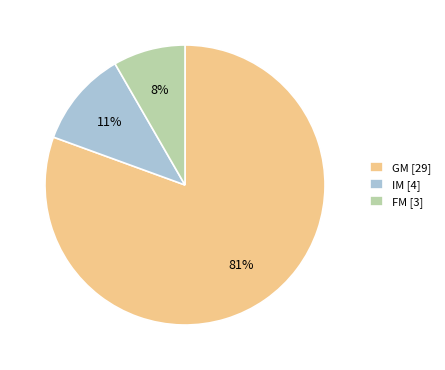

What percentage is the IM [4] slice, to the nearest percent?

11%